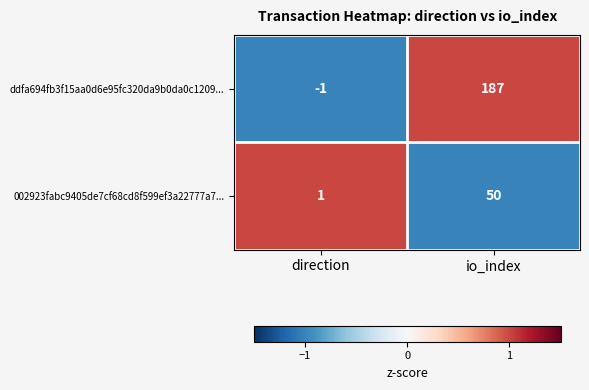

Which category has the lowest value across all series?

direction